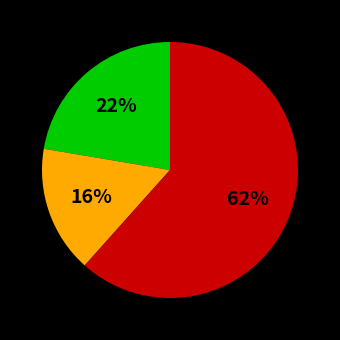

Is there a majority slice in this chart?

Yes